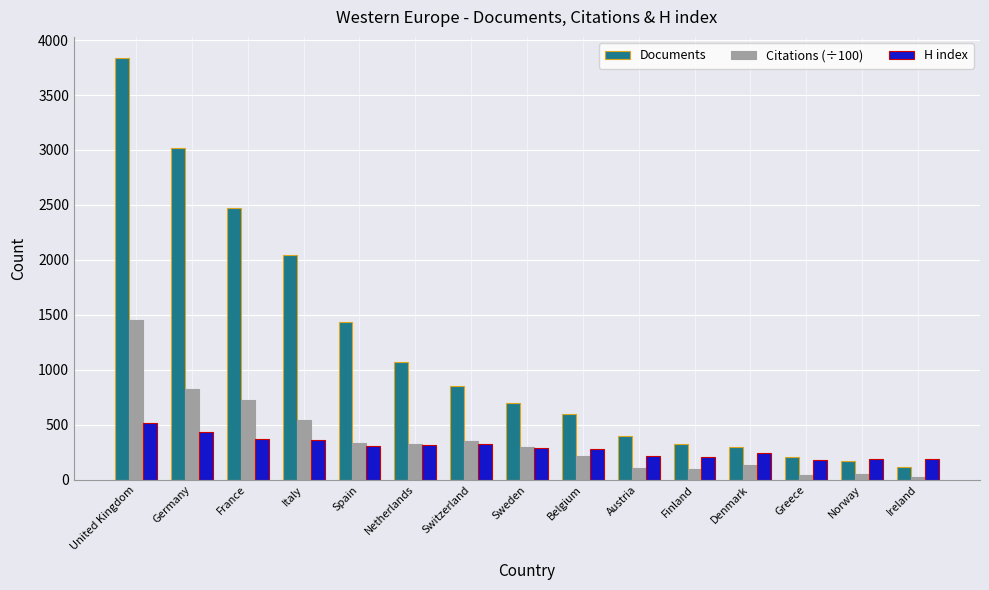

Which series has the largest total across all categories?

Documents